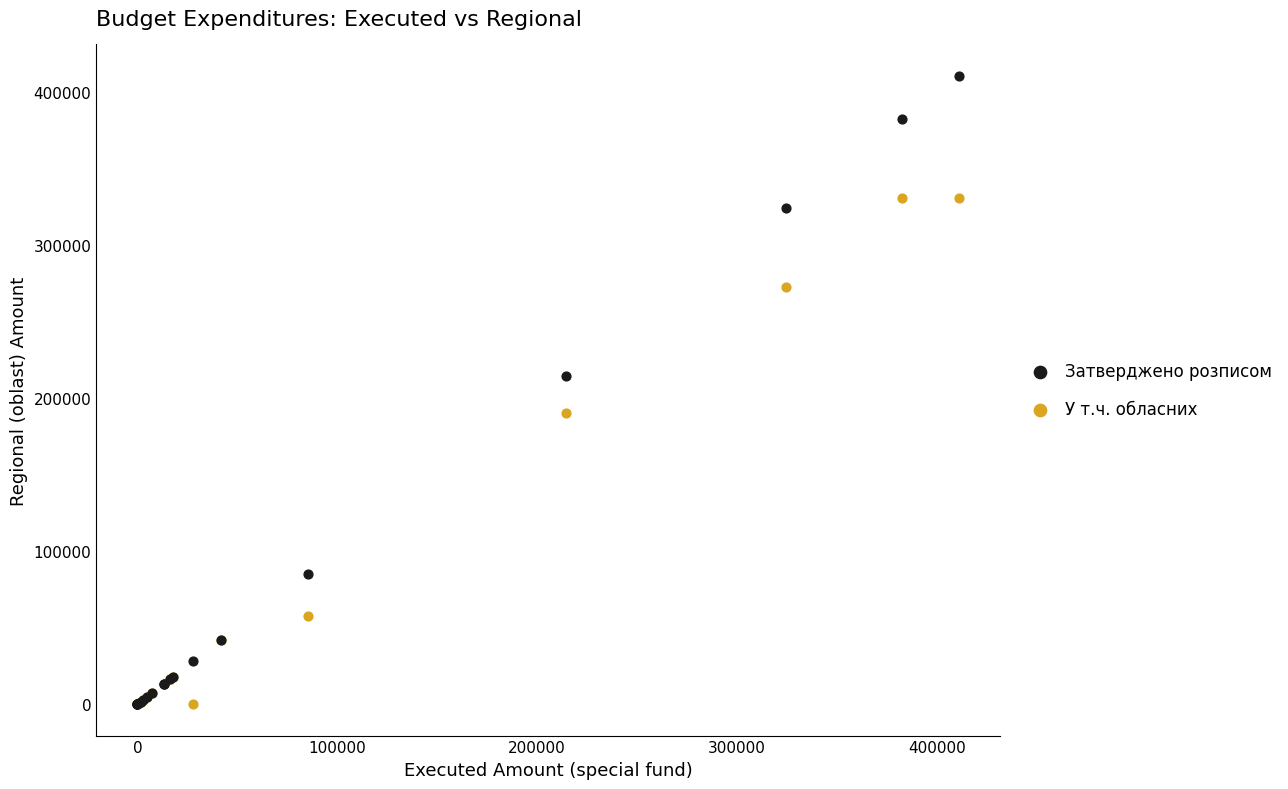

Which series contains the highest Y value?

Затверджено розписом